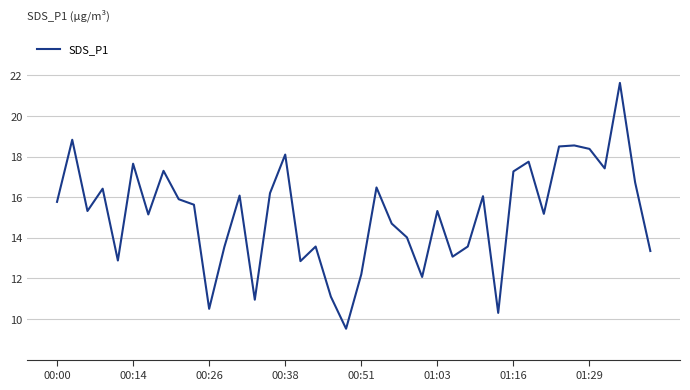

What is the smallest value displayed?

9.5